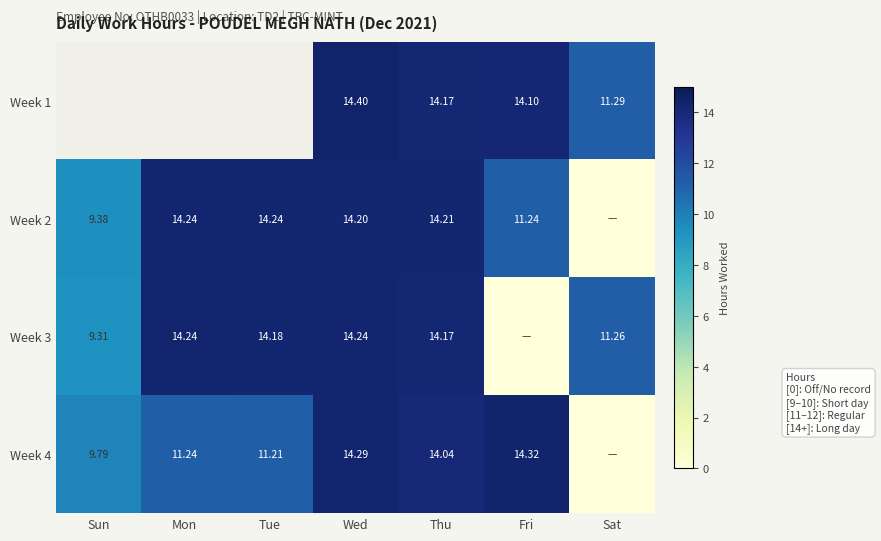

Is the value of Week 2 at Tue greater than the value of Week 3 at Tue?

Yes